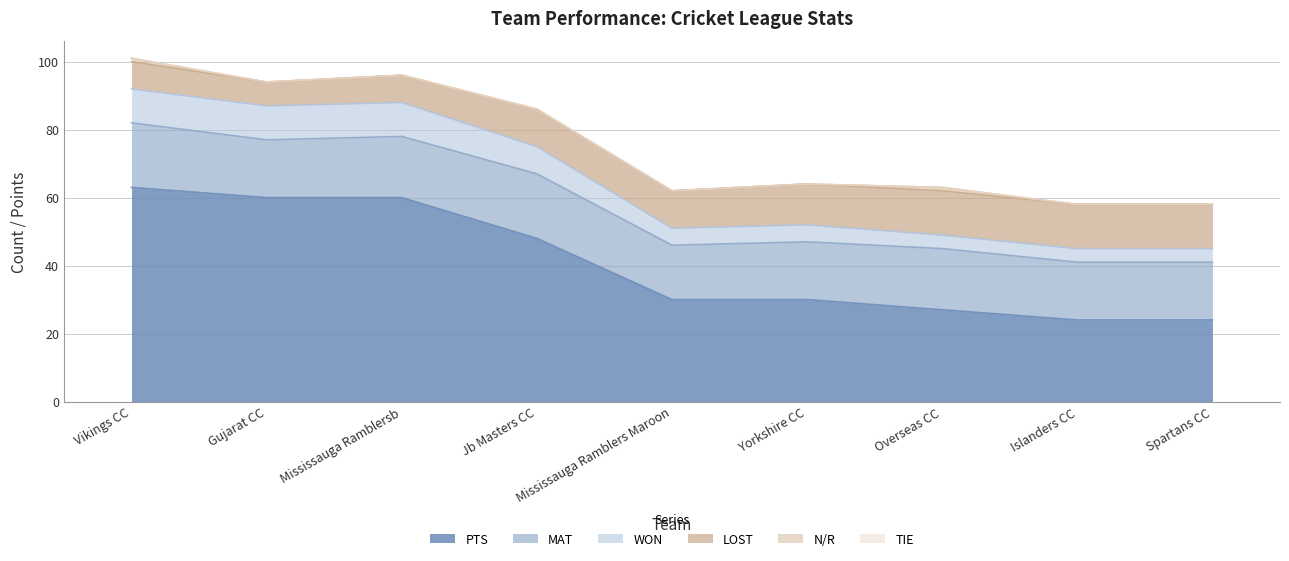

What is the maximum value shown in the chart?

63